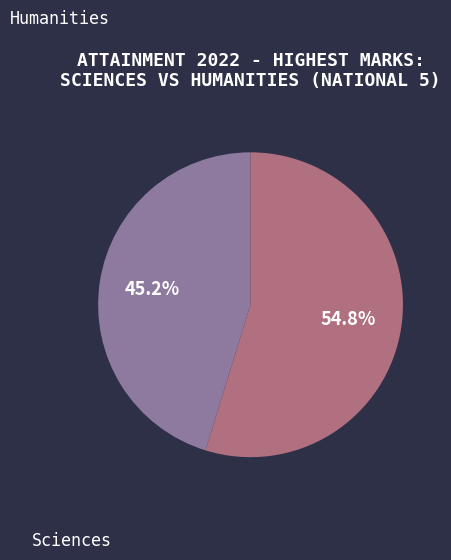

Rank the categories by value from highest to lowest.

Humanities, Sciences